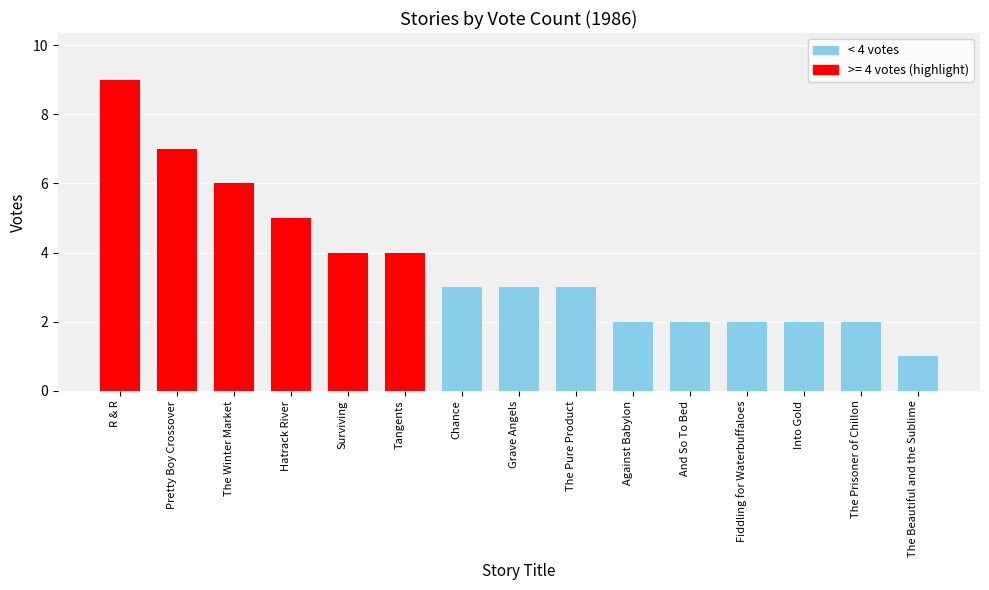

At which category does the chart reach its peak across all series?

R & R